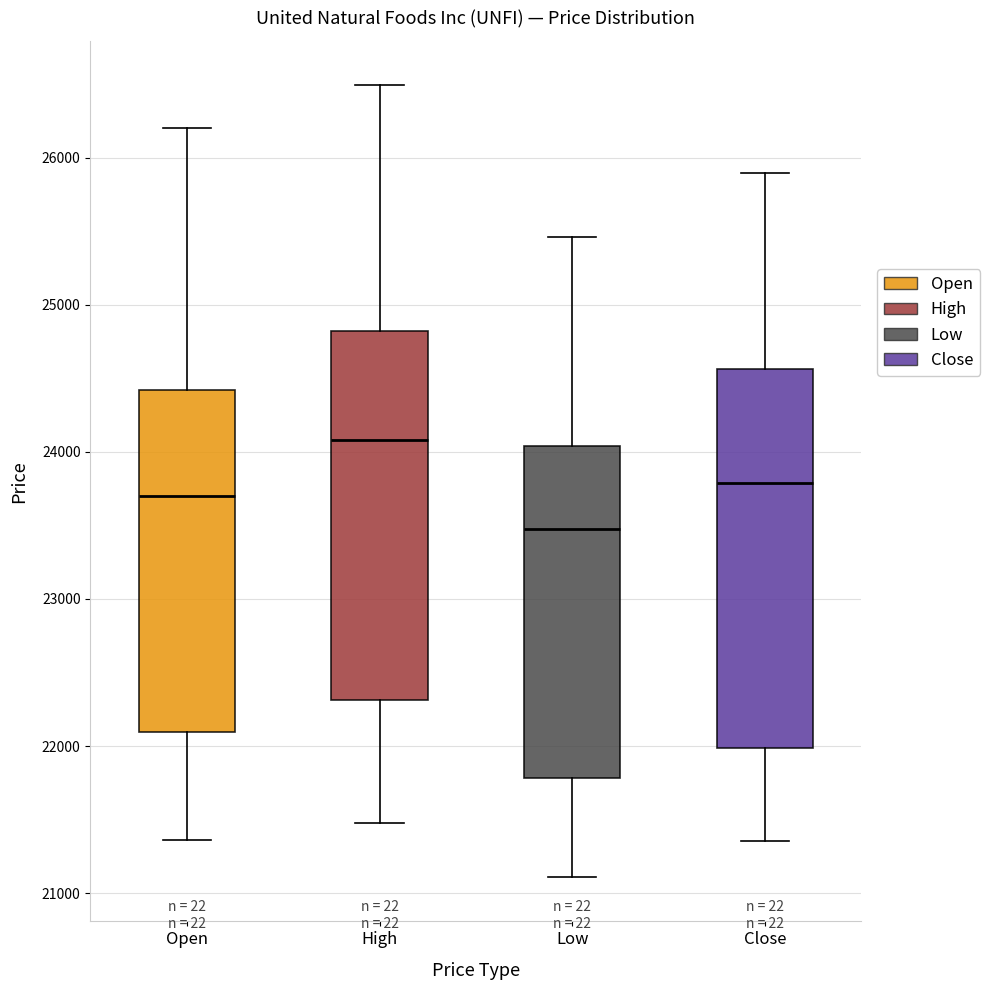

Reading left to right, read every box against the y-axis: the position of its median line, the range the box covers, and the ends of its whiskers. The values are not printed on the chart, so give them approximately, as read against the axis.

Open: median 23700, box 22100 to 24400, whiskers 21400 to 26200
High: median 24100, box 22300 to 24800, whiskers 21500 to 26500
Low: median 23500, box 21800 to 24000, whiskers 21100 to 25500
Close: median 23800, box 22000 to 24600, whiskers 21400 to 25900